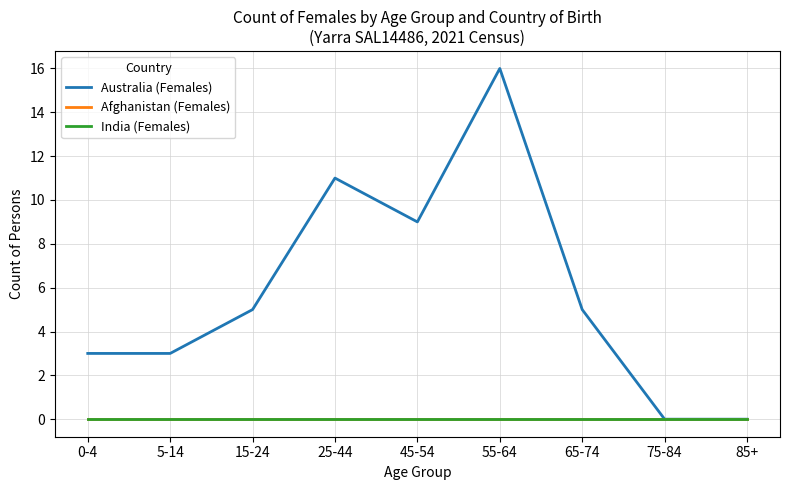

Does the chart have visible grid lines?

Yes